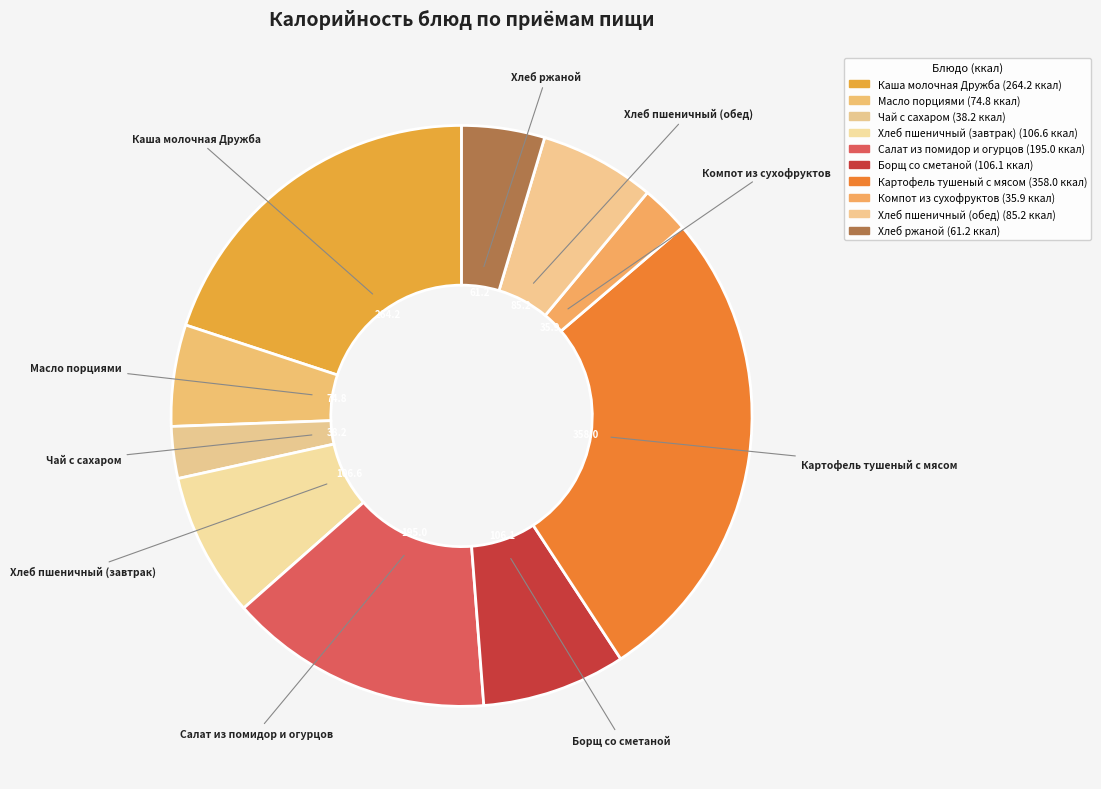

Is it true that Салат из помидор и огурцов is 23% of the pie?

False